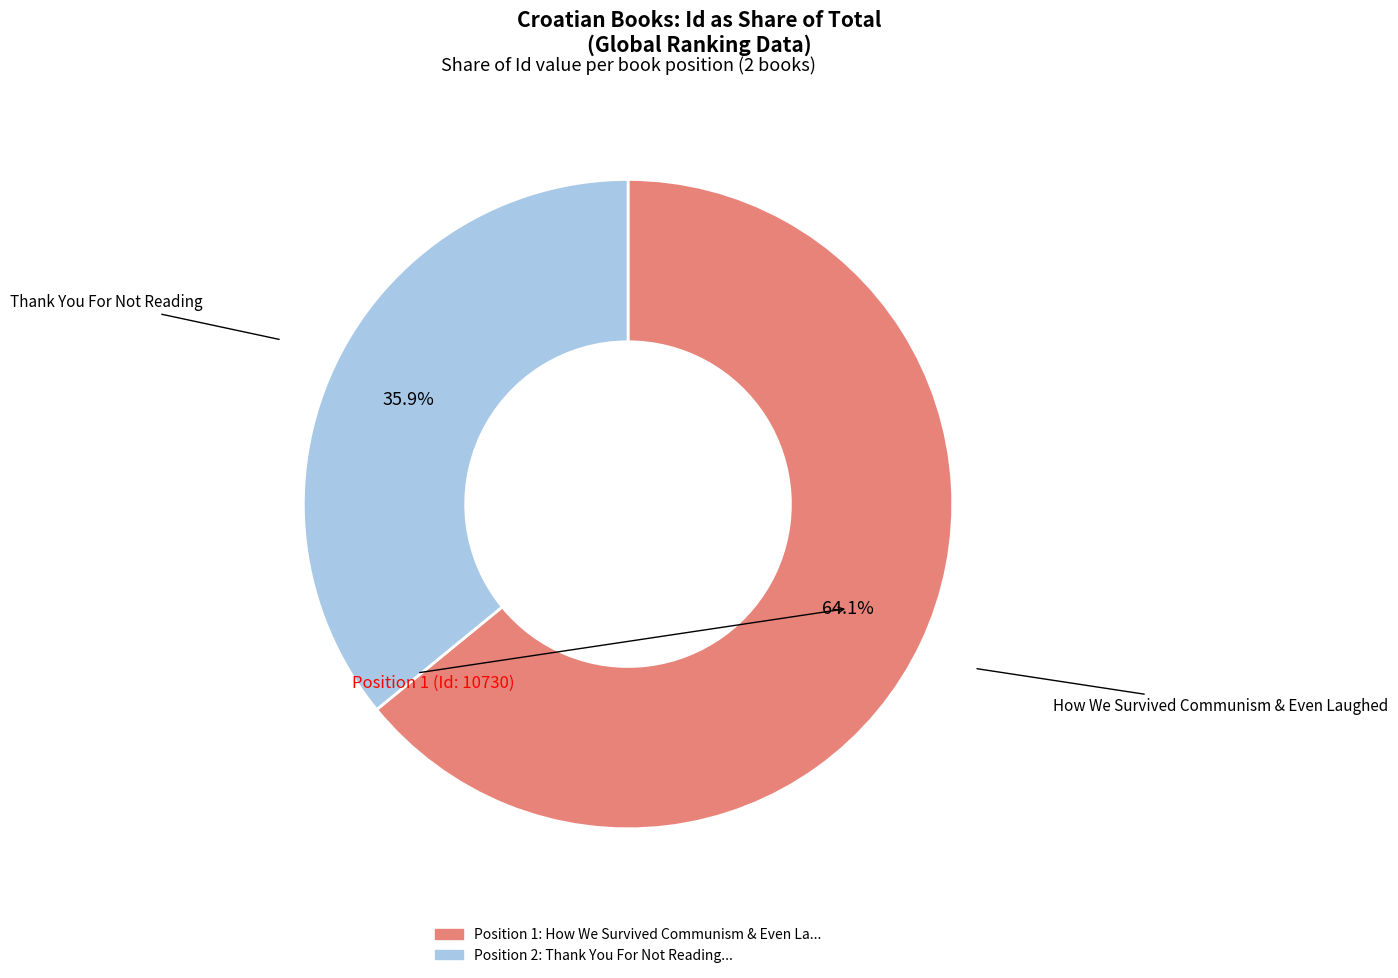

Is there a majority slice in this chart?

Yes